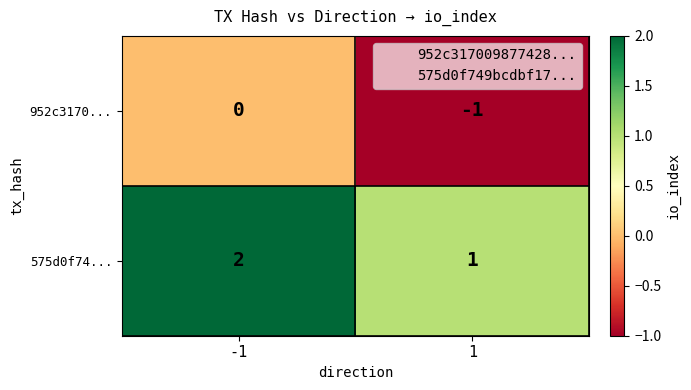

Is the value of 575d0f74... at -1 greater than the value of 952c3170... at -1?

Yes